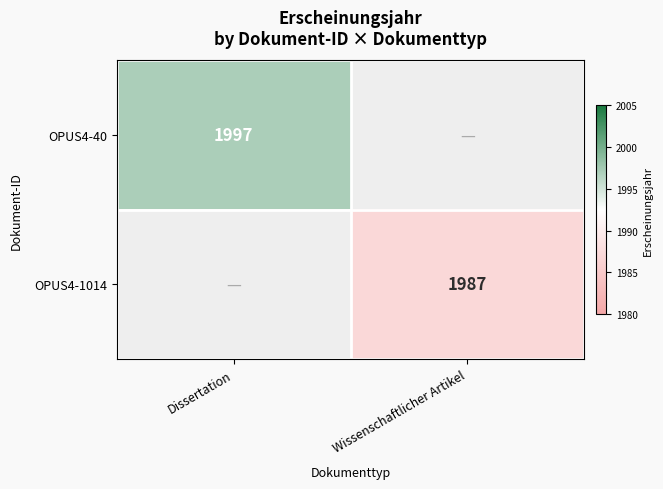

Is it true that OPUS4-40 equals 1997 at Dissertation?

True